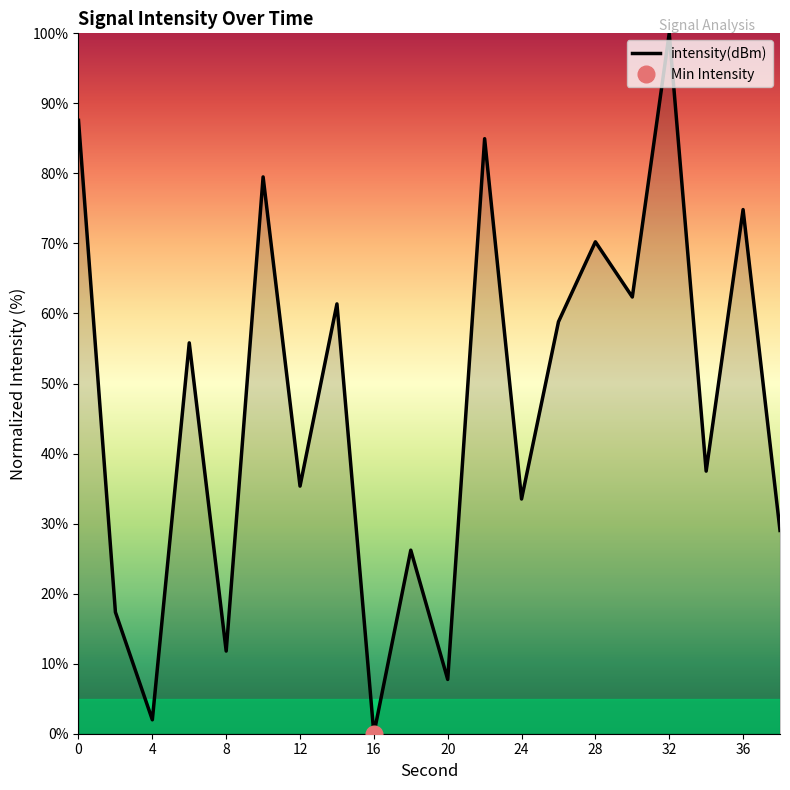

The intensity(dBm) series shows 19.3 at 12. True or false?

False